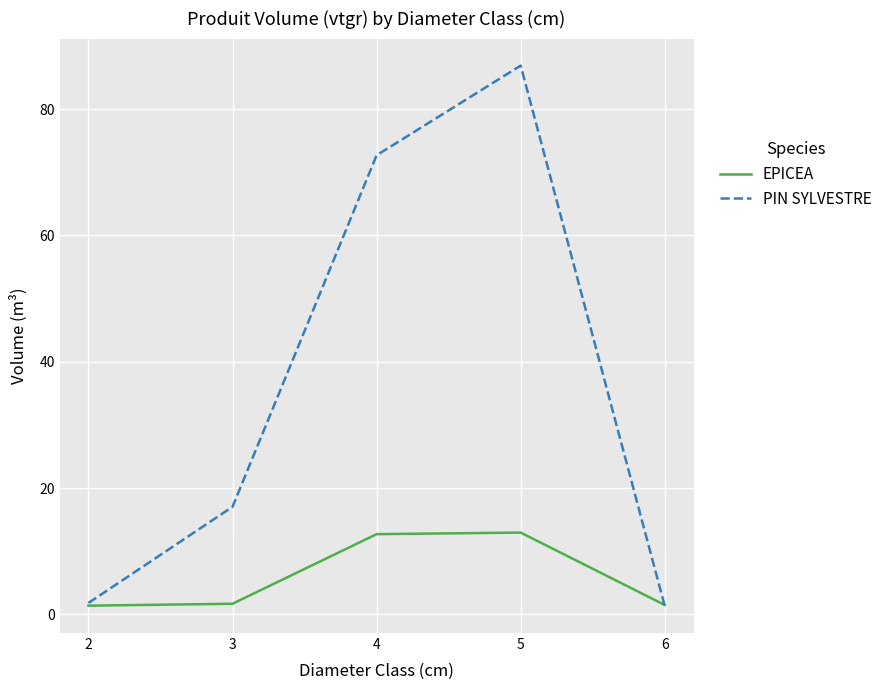

True or false: PIN SYLVESTRE has a value of 86.9 at 5.

True